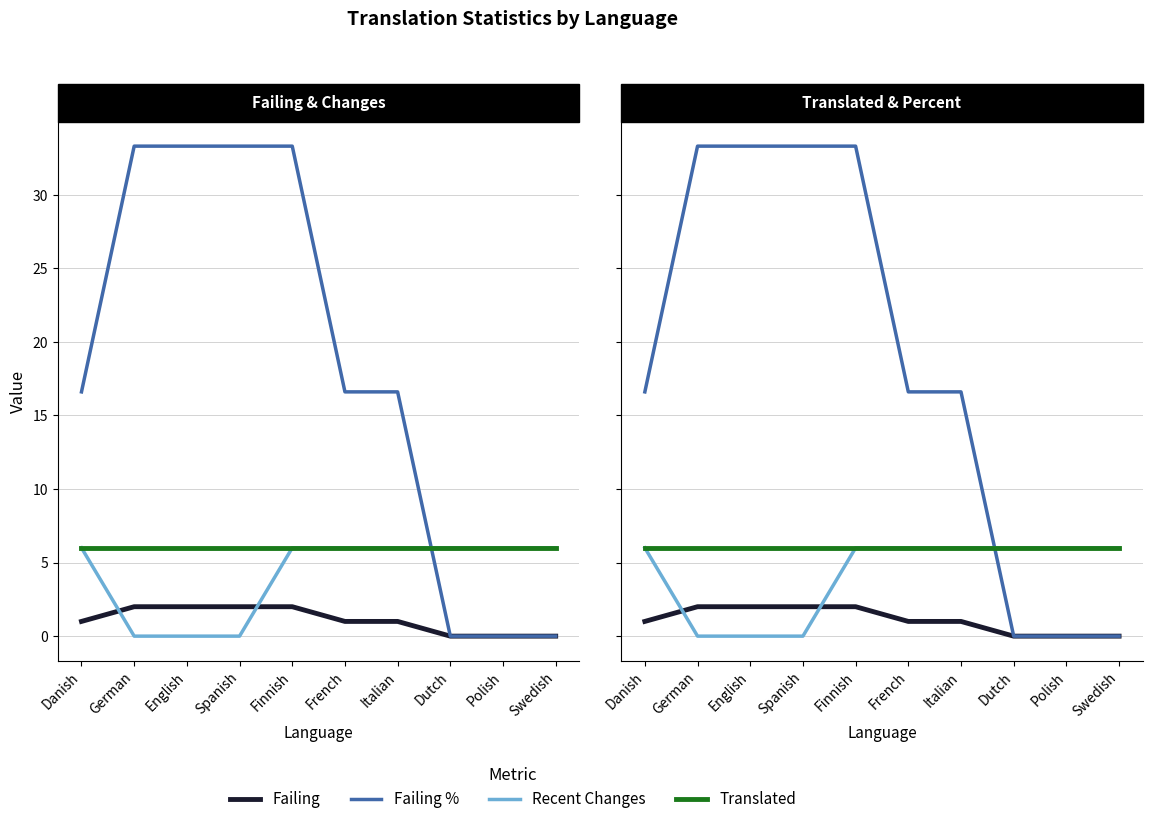

Which has a higher value, English or Italian?

English